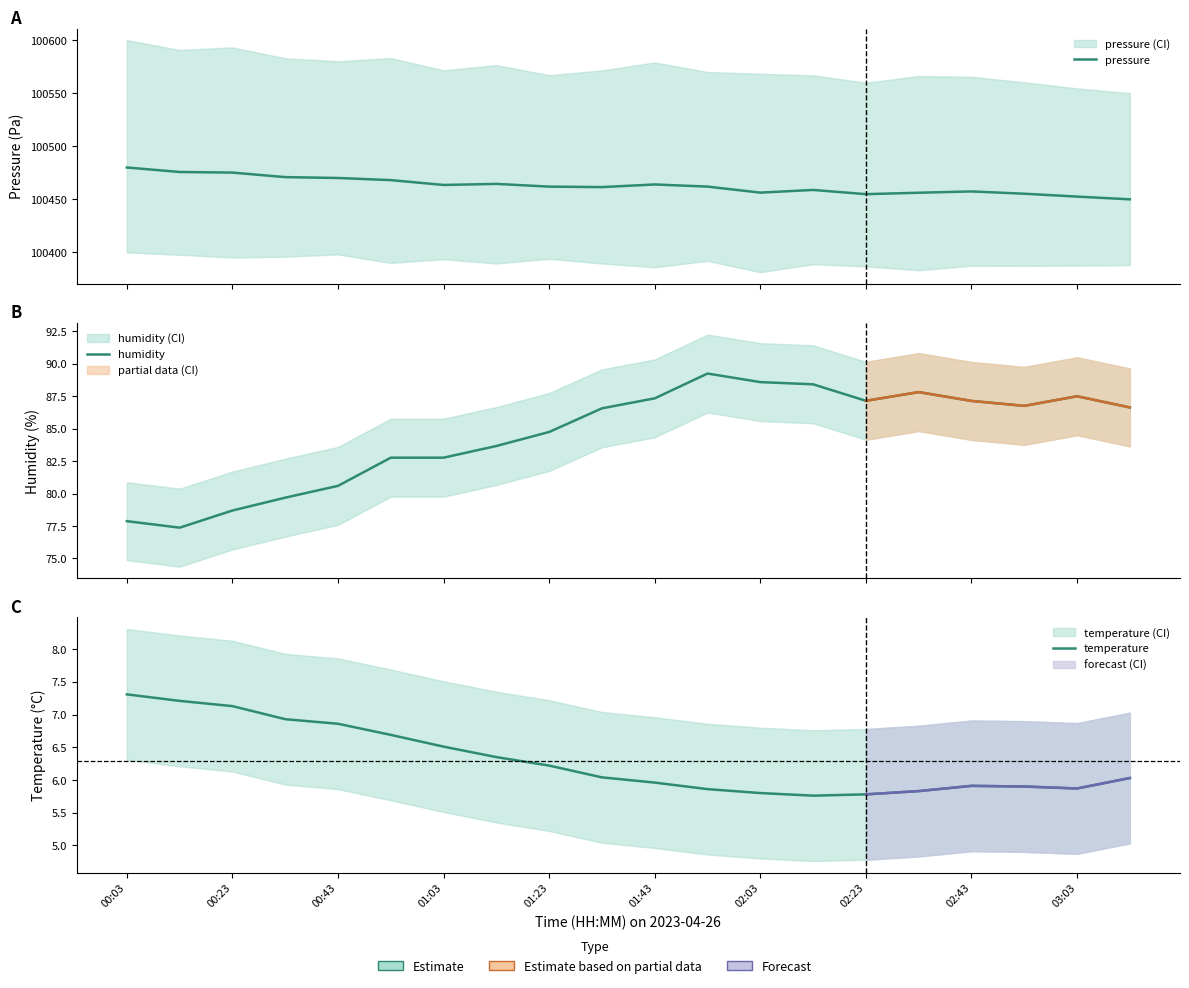

The humidity series shows 32.7 at 02:03. True or false?

False